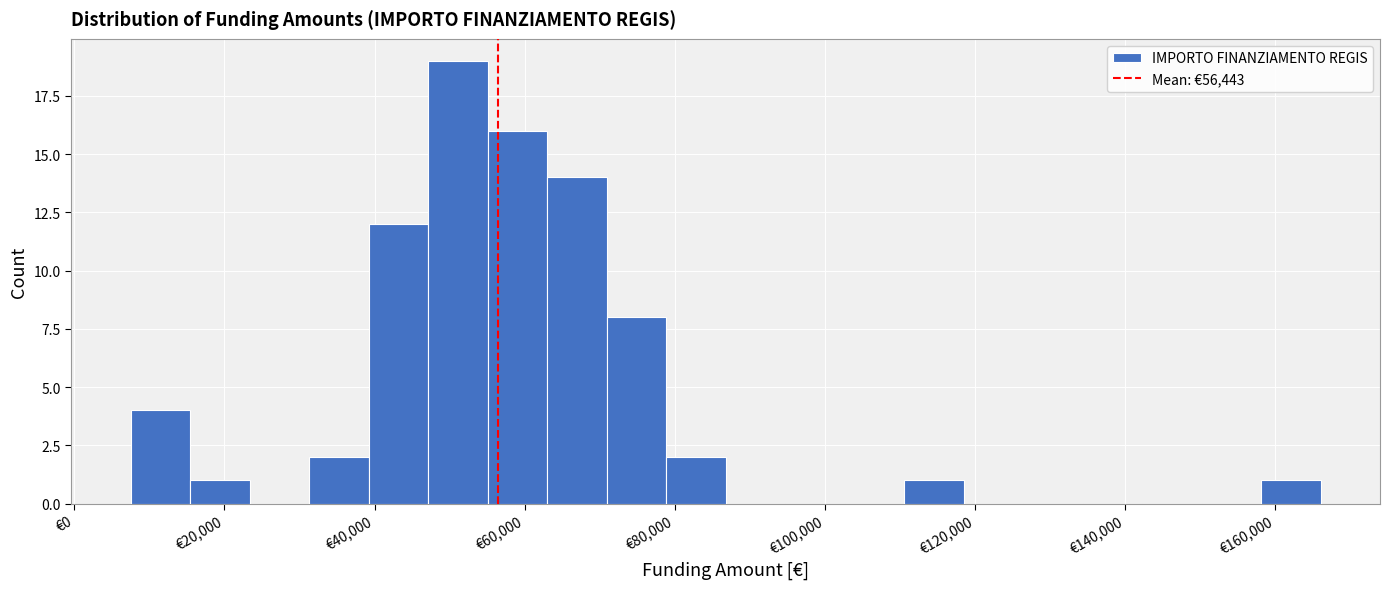

Around what value on the x-axis is the tallest bar? Give the approximate position of its centre, as read against the axis.

52000